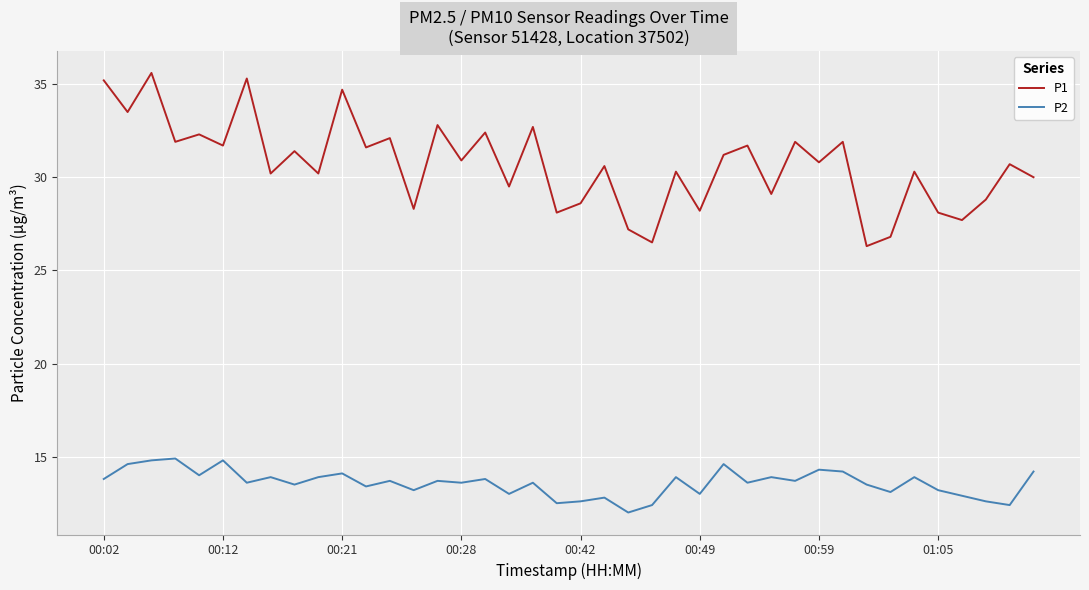

What is the minimum value shown in the chart?

12.0